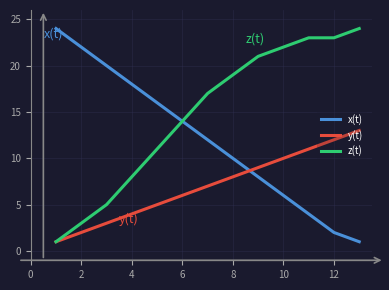

Which series has the largest total across all categories?

z(t)